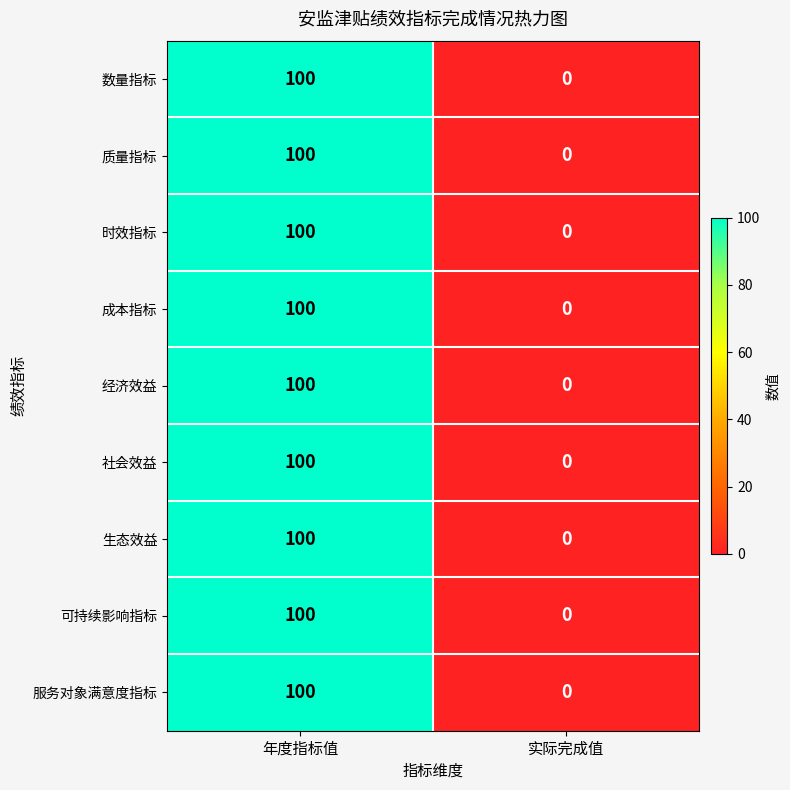

Which category has the lowest value across all series?

实际完成值